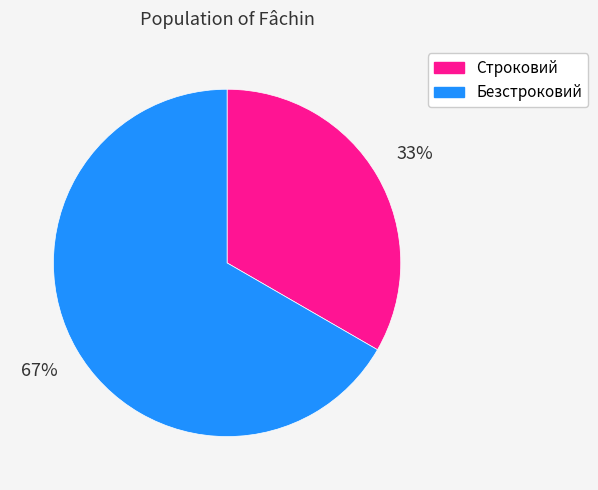

Is there a majority slice in this chart?

Yes